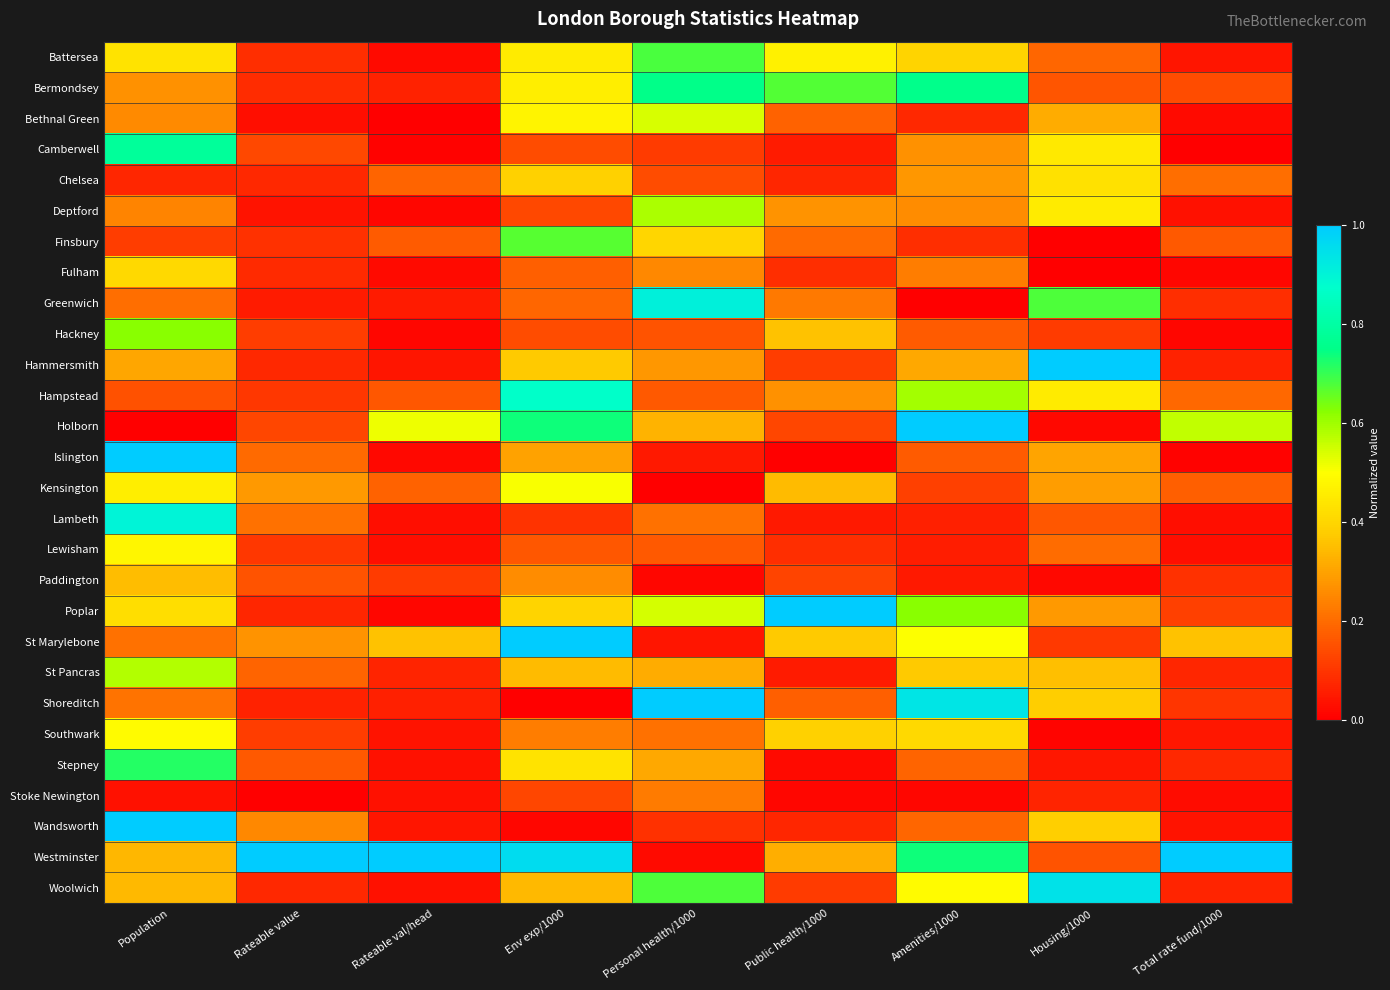

Between Total rate fund/1000 and Personal health/1000, which is larger?

Personal health/1000